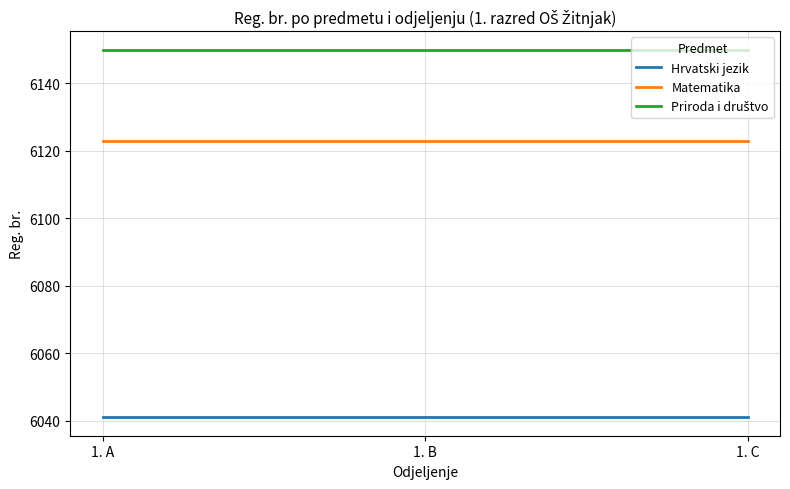

What is the total value across all series at 1. A?

18314